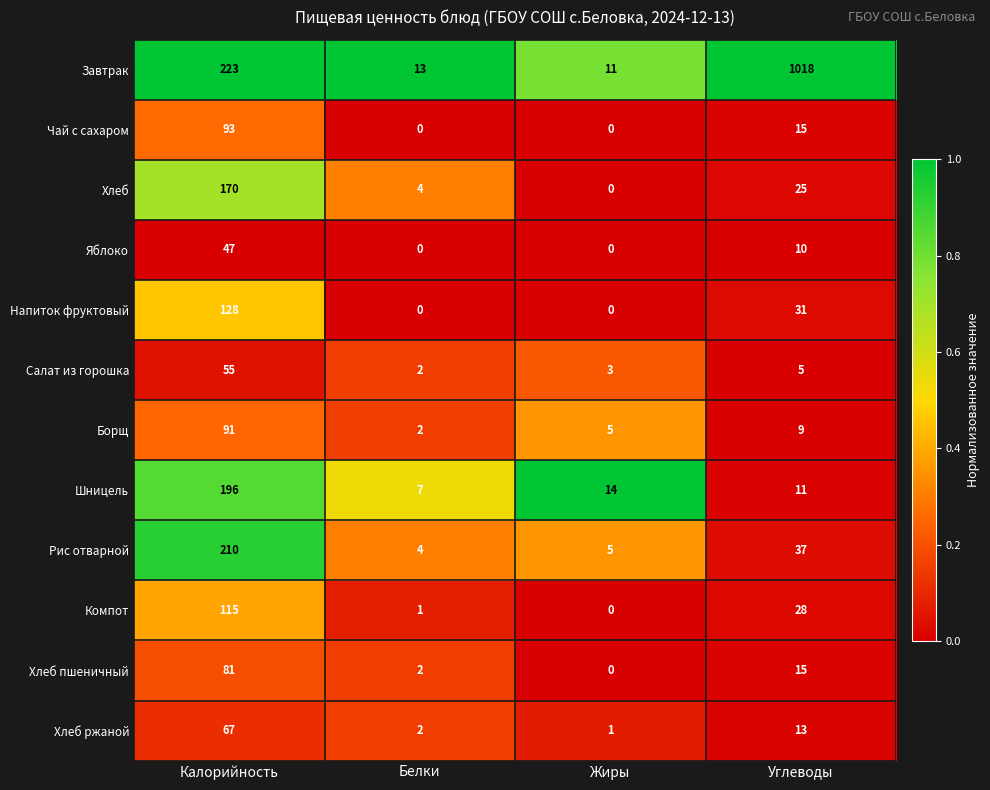

What is the average value of the Салат из горошка series?

16